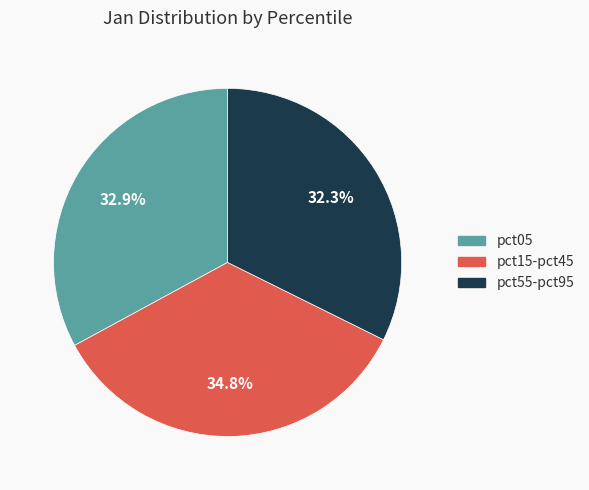

Which has a higher value, pct55-pct95 or pct15-pct45?

pct15-pct45